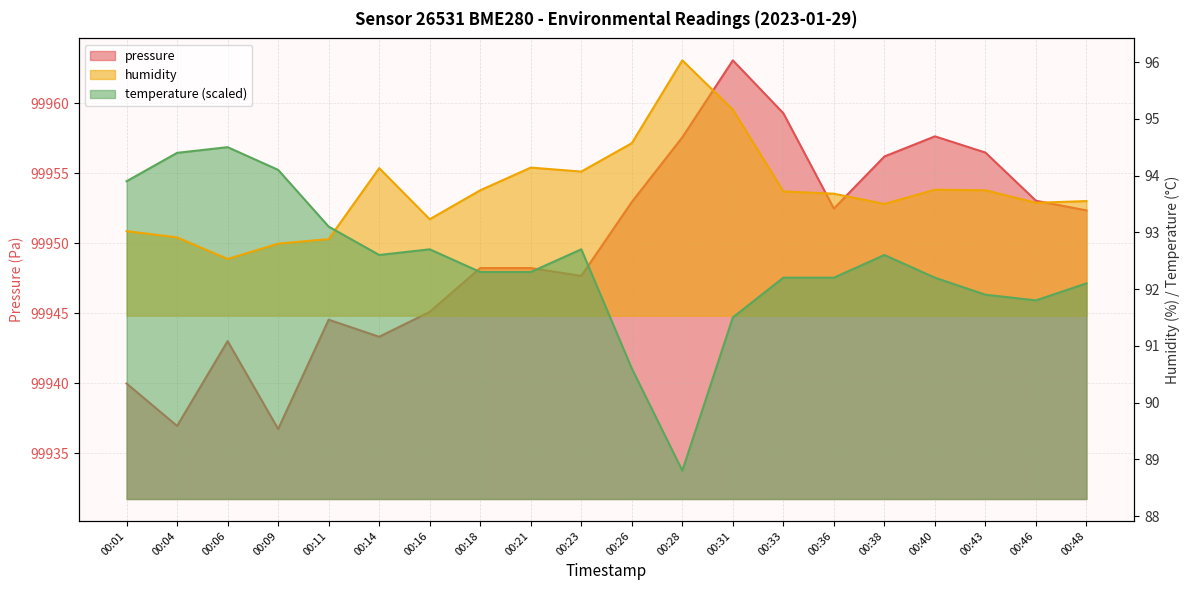

Which category has the lowest value in the temperature series?

00:28